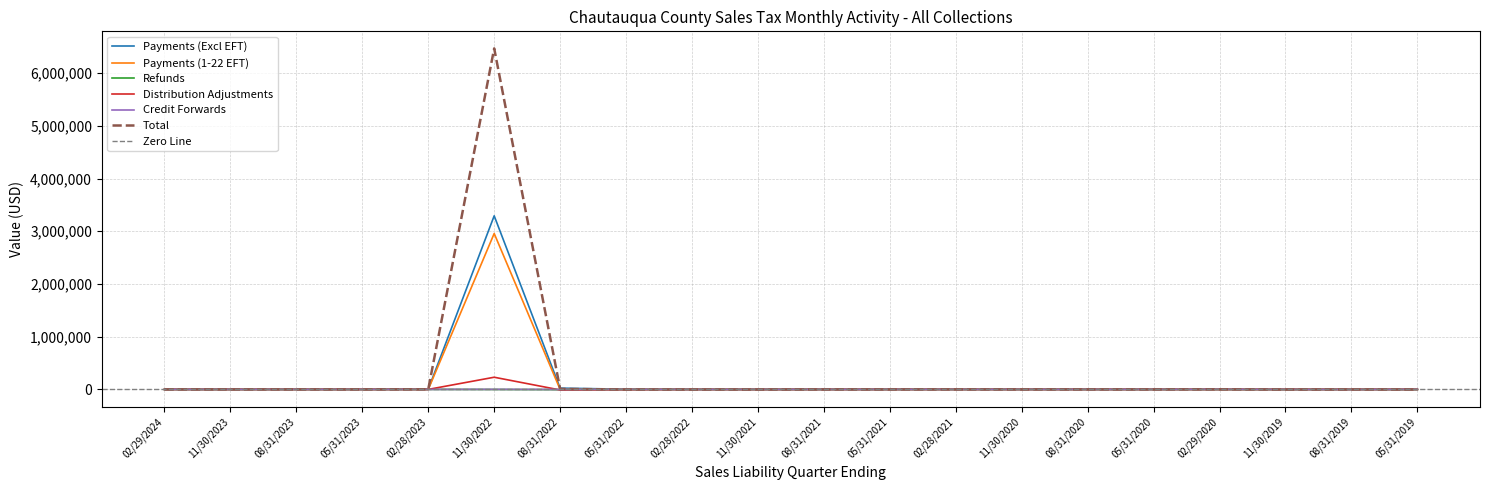

The value of Credit Forwards at 02/29/2024 is 256.1. True or false?

False